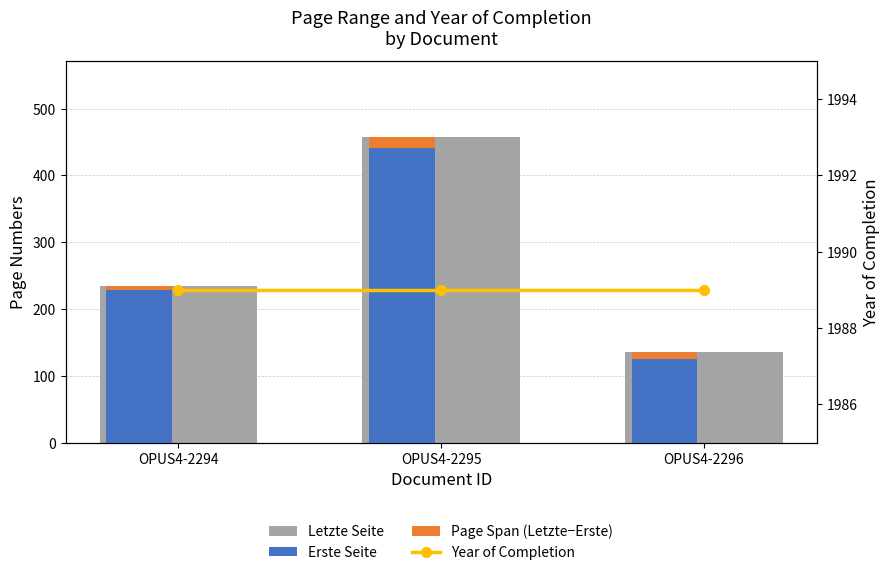

Which category has the lowest value in the Letzte Seite series?

OPUS4-2296